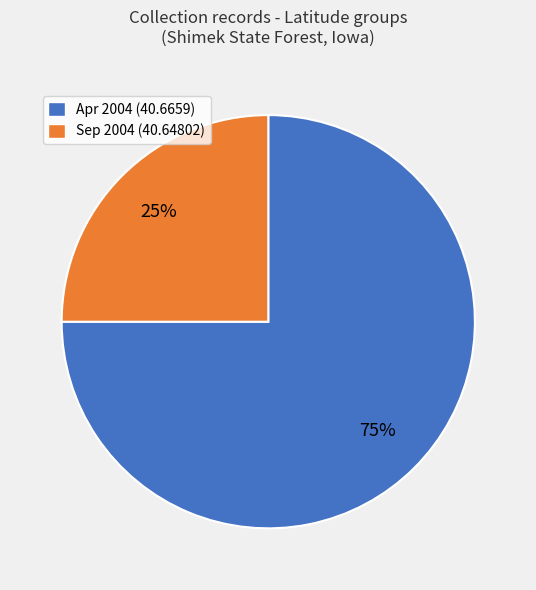

To the nearest percent, what is the average slice percentage?

50%